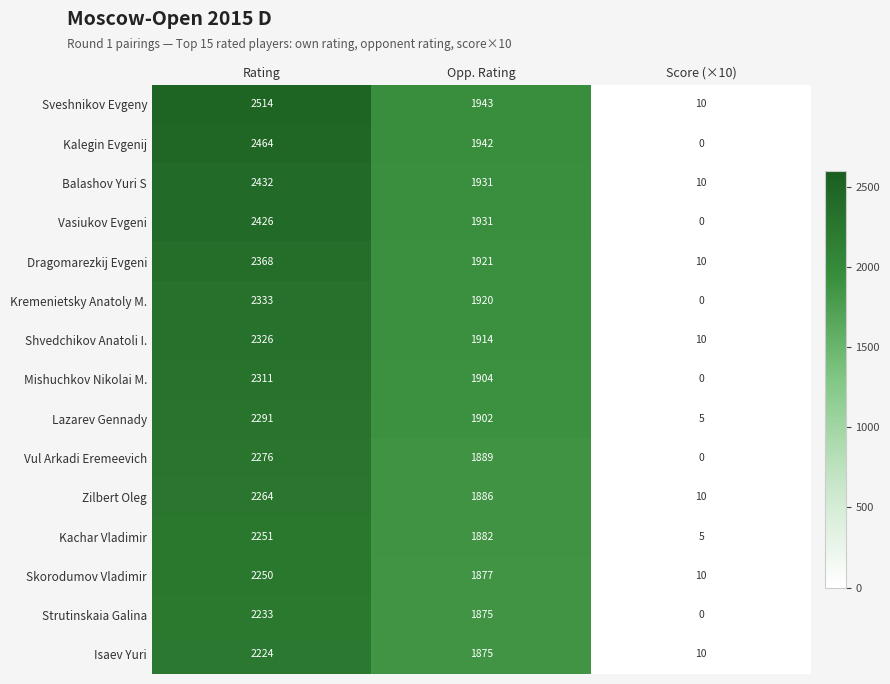

What is the maximum value for Kalegin Evgenij?

2464